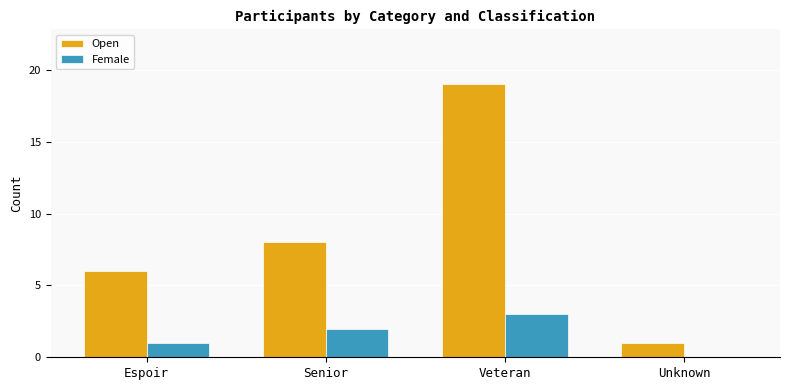

What are all the series names shown in the legend?

Open, Female